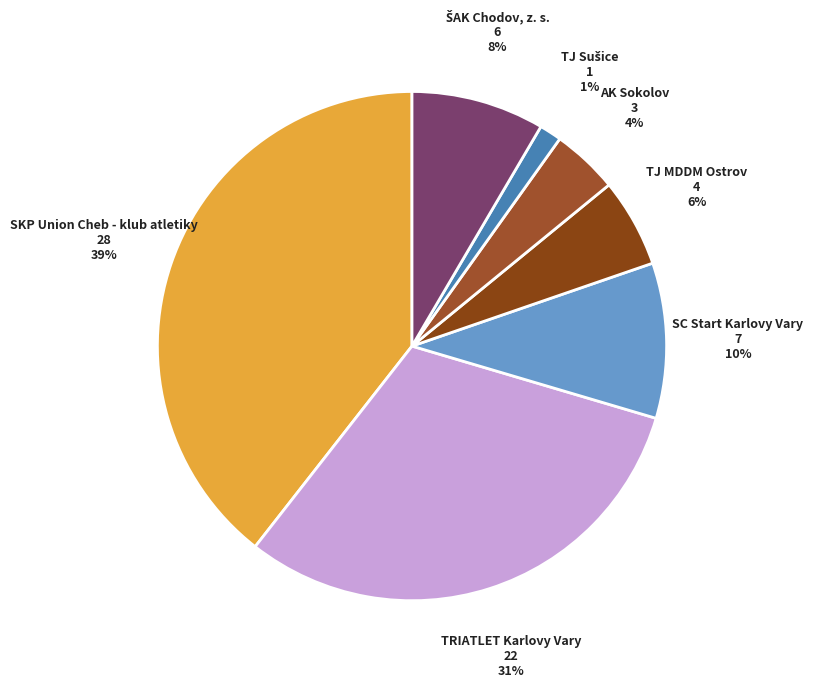

Count the number of slices in the pie.

7